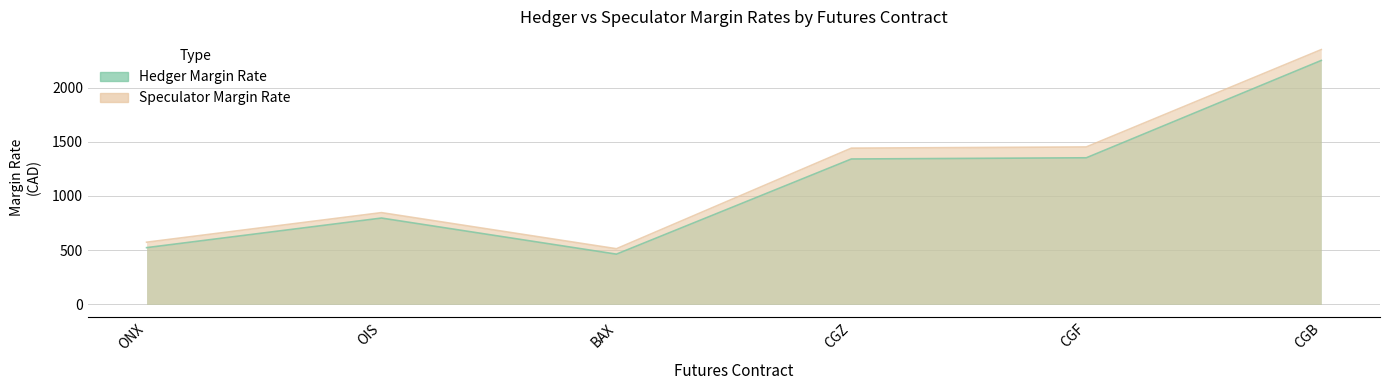

List the series in order of their overall mean, highest first.

Speculator Margin Rate, Hedger Margin Rate